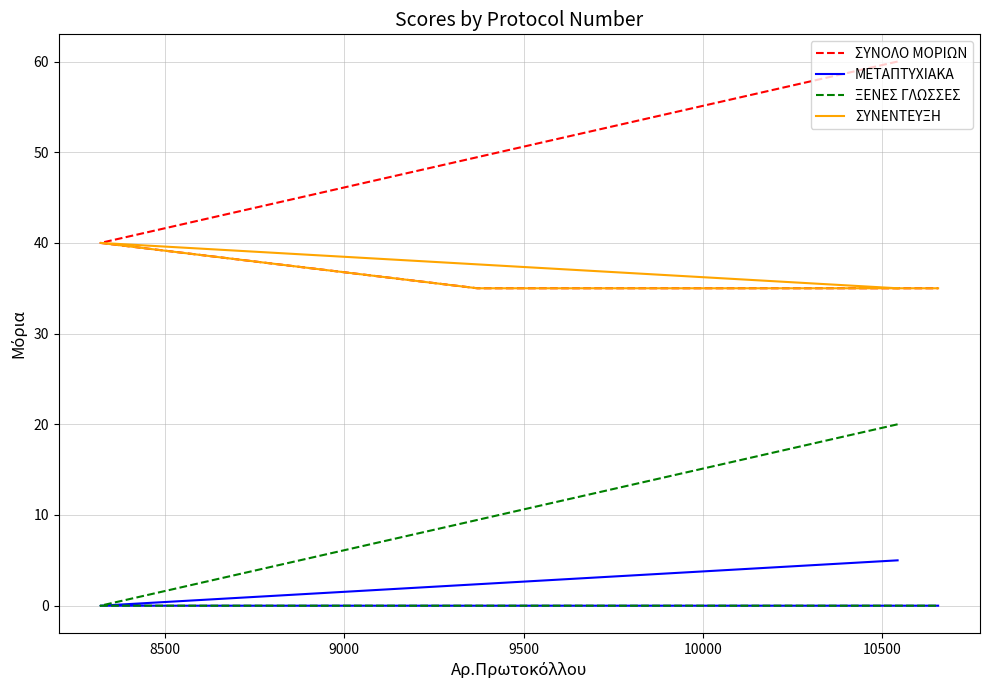

True or false: ΜΕΤΑΠΤΥΧΙΑΚΑ has more than 1 interior local peaks.

False